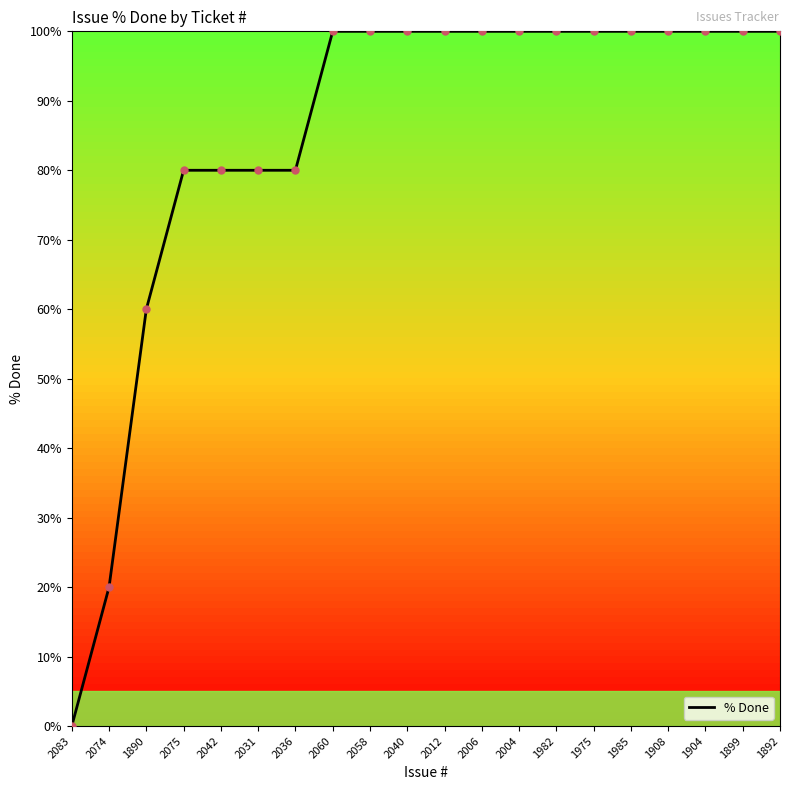

At which label is the value closest to 50?

1890